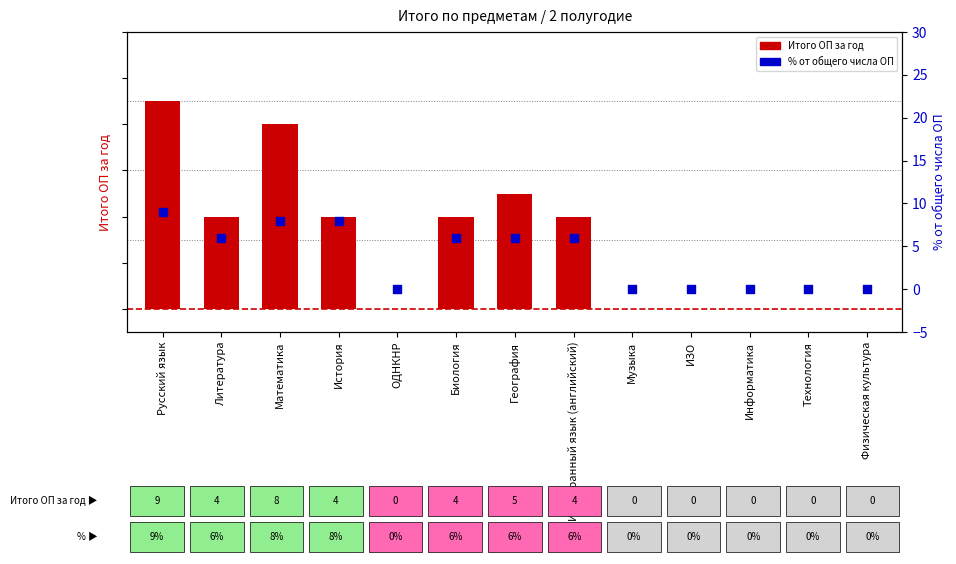

Which series reaches the minimum Y coordinate?

Итого ОП за год